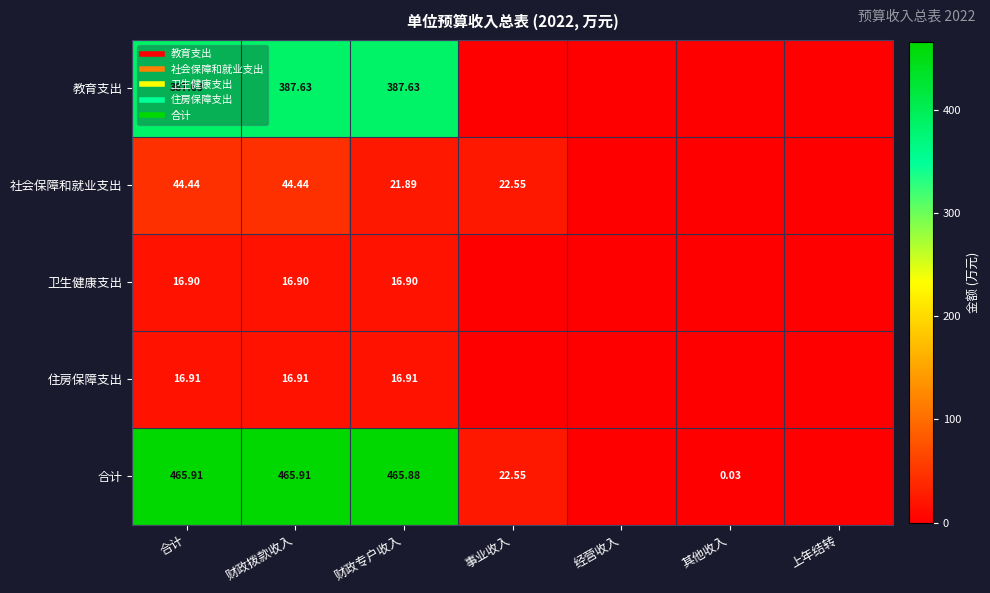

At 财政专户收入, list the series in order from largest to smallest.

合计, 教育支出, 社会保障和就业支出, 住房保障支出, 卫生健康支出